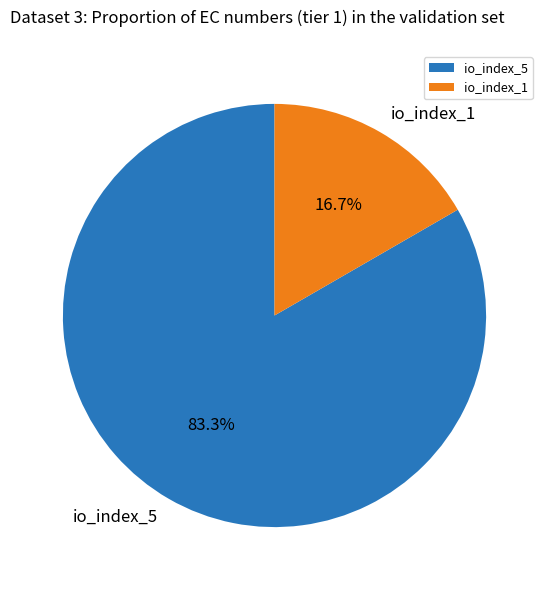

To the nearest percent, what is the combined percentage of io_index_1 and io_index_5?

100%